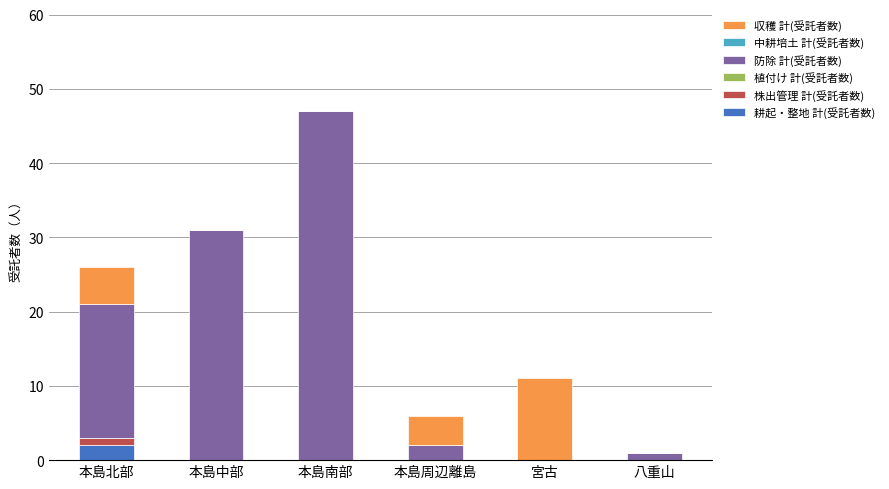

Reading right to left, list the values for the 耕起・整地 計(受託者数) series.

八重山=0	宮古=0	本島周辺離島=0	本島南部=0	本島中部=0	本島北部=2